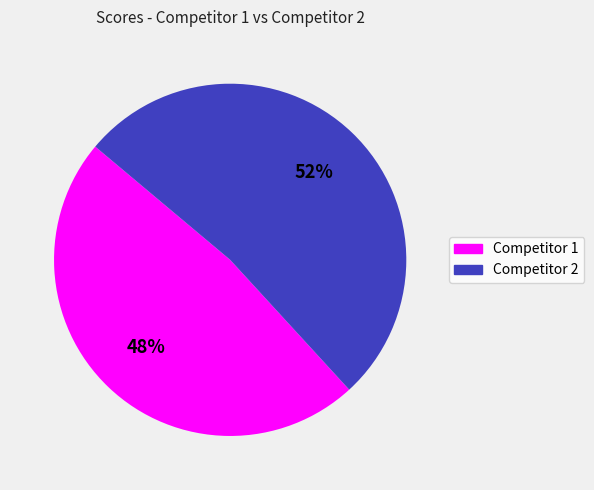

Is there any slice that represents more than half of the pie?

Yes